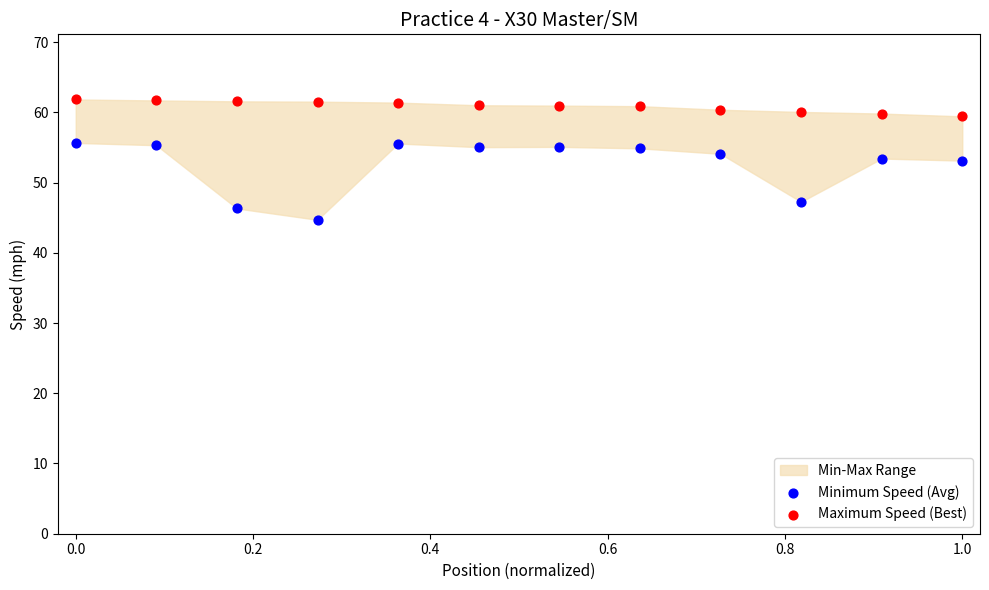

Across all data points, what is the range of X values (max minus min)?

1.0